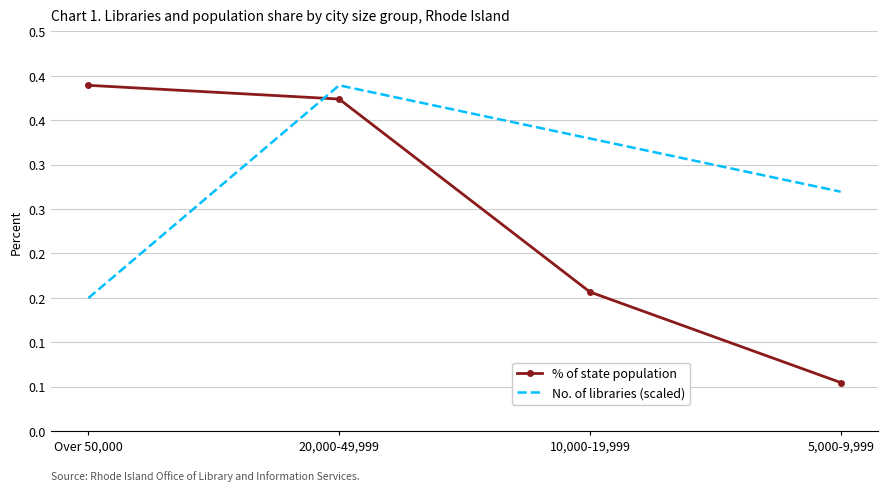

What is the approximate value of % of state population at 10,000-19,999?

0.2